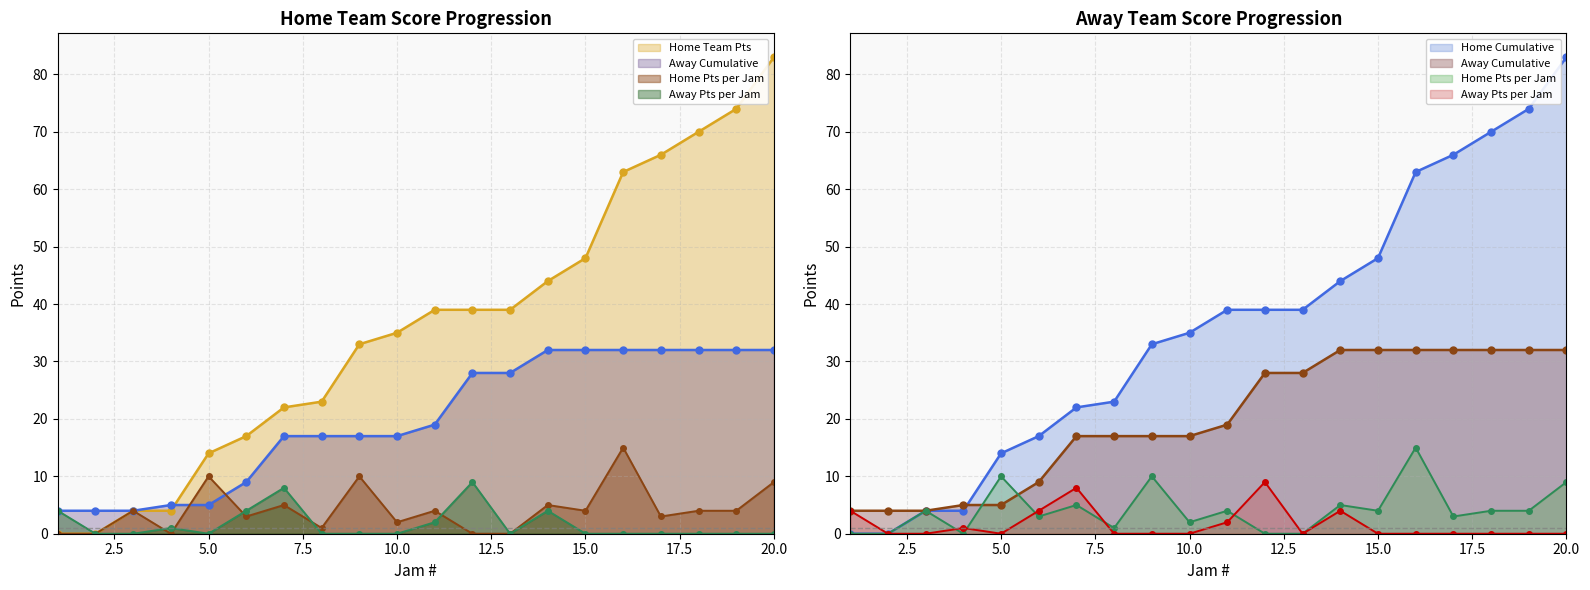

What is the value of the Home Cumulative point at the 18th from the left?

70